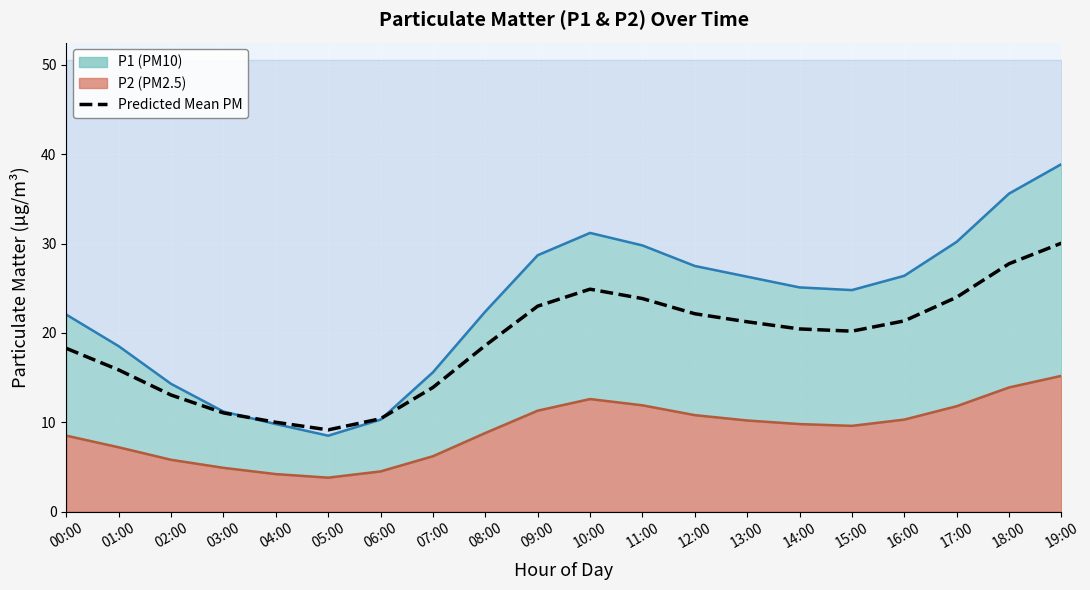

Count the number of categories in the chart.

20